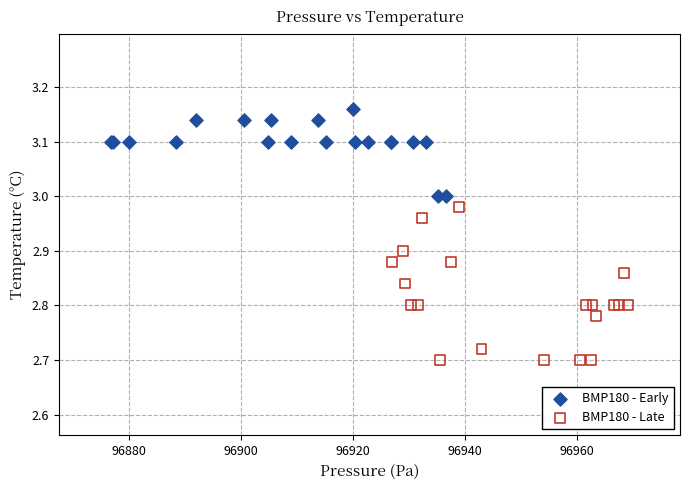

Which series reaches the maximum Y coordinate?

BMP180 - Early